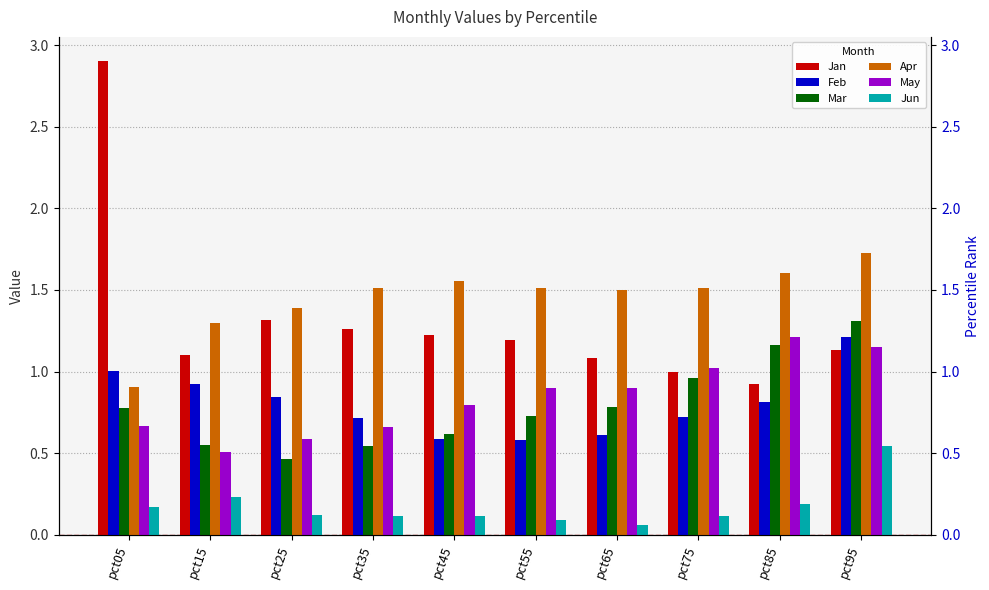

True or false: Apr has a value of 1.7 at pct95.

True